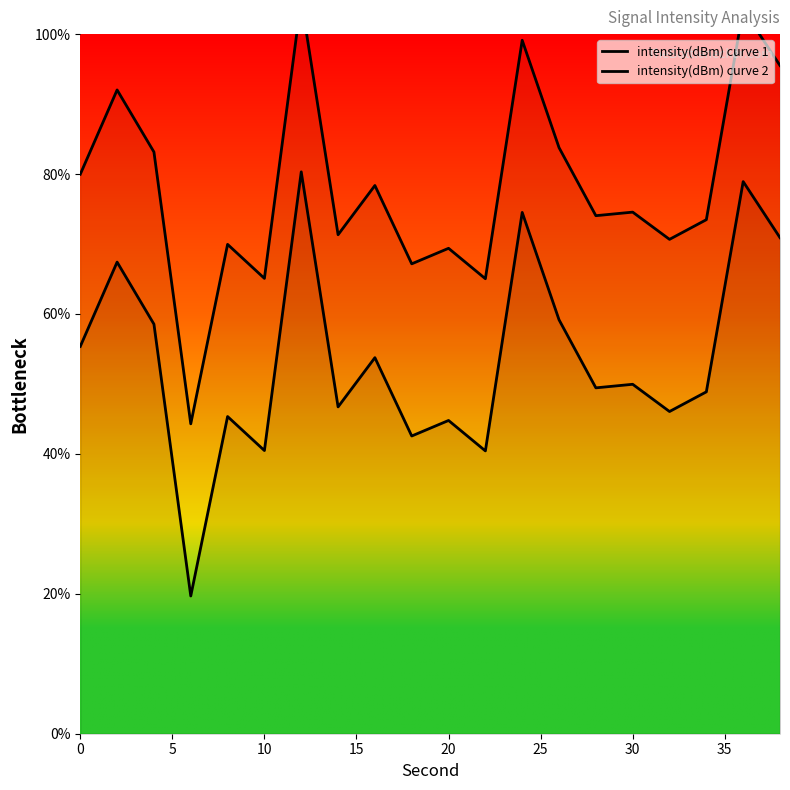

What are all the series names shown in the legend?

intensity(dBm) curve 1, intensity(dBm) curve 2